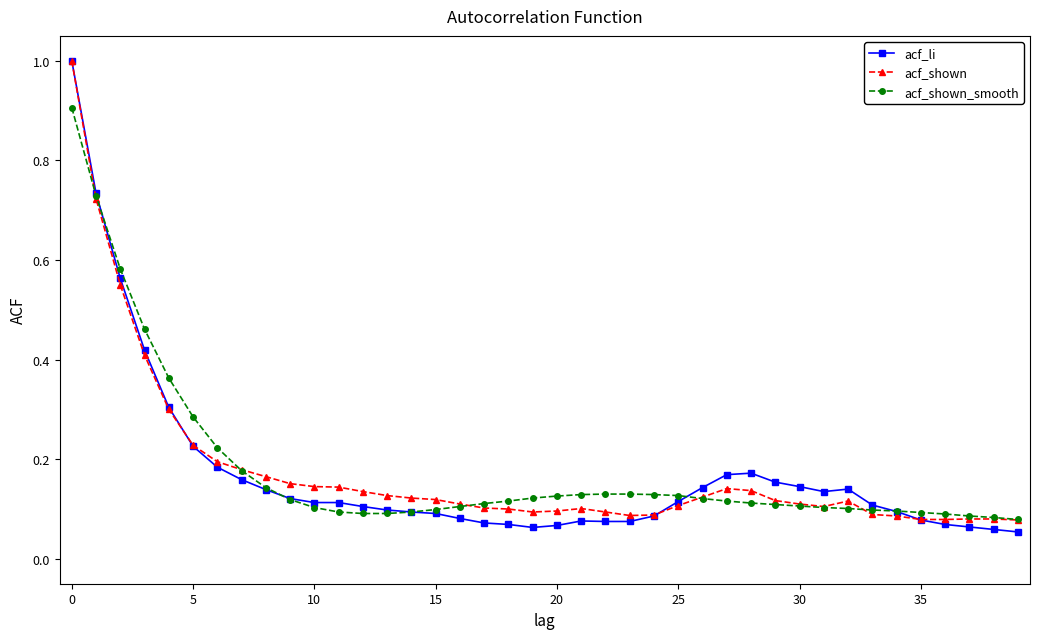

Does the chart have visible grid lines?

No